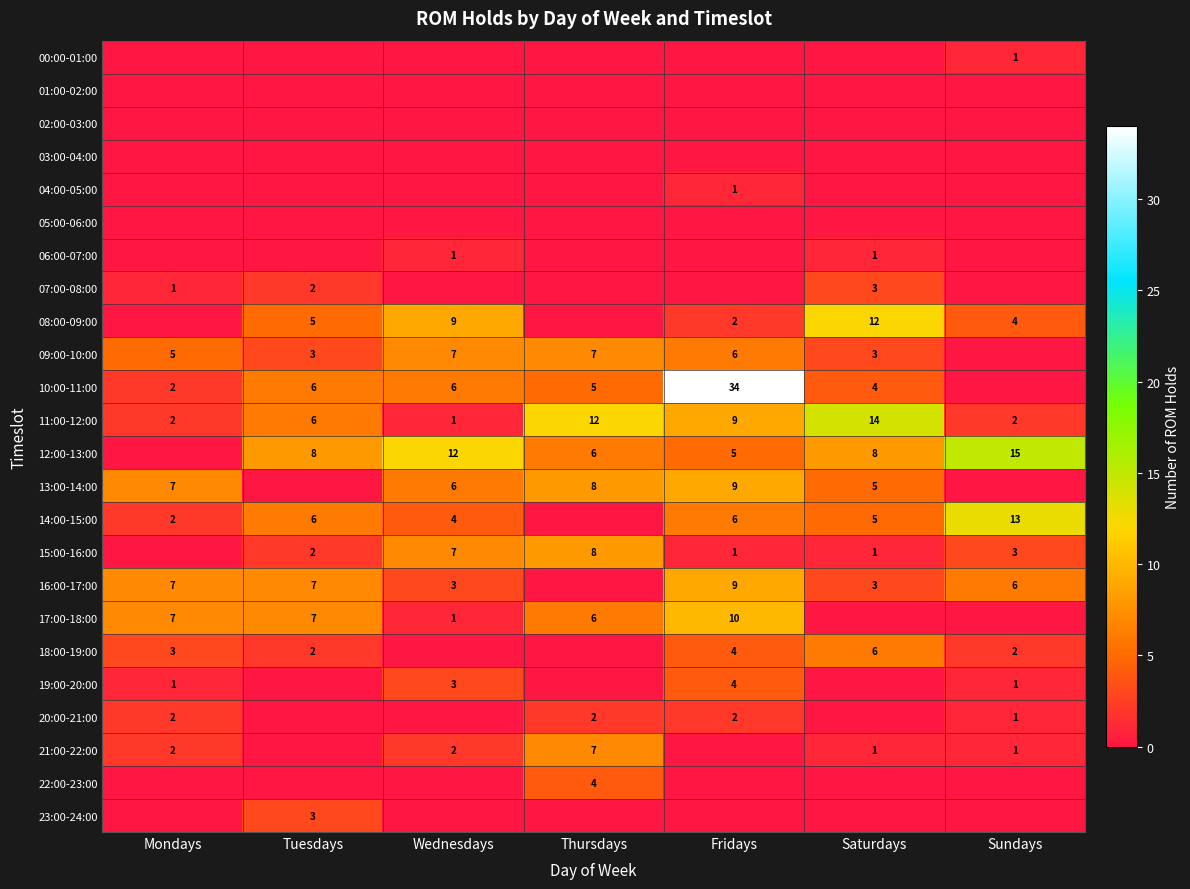

True or false: 10:00-11:00 has a value of 0 at Mondays.

False